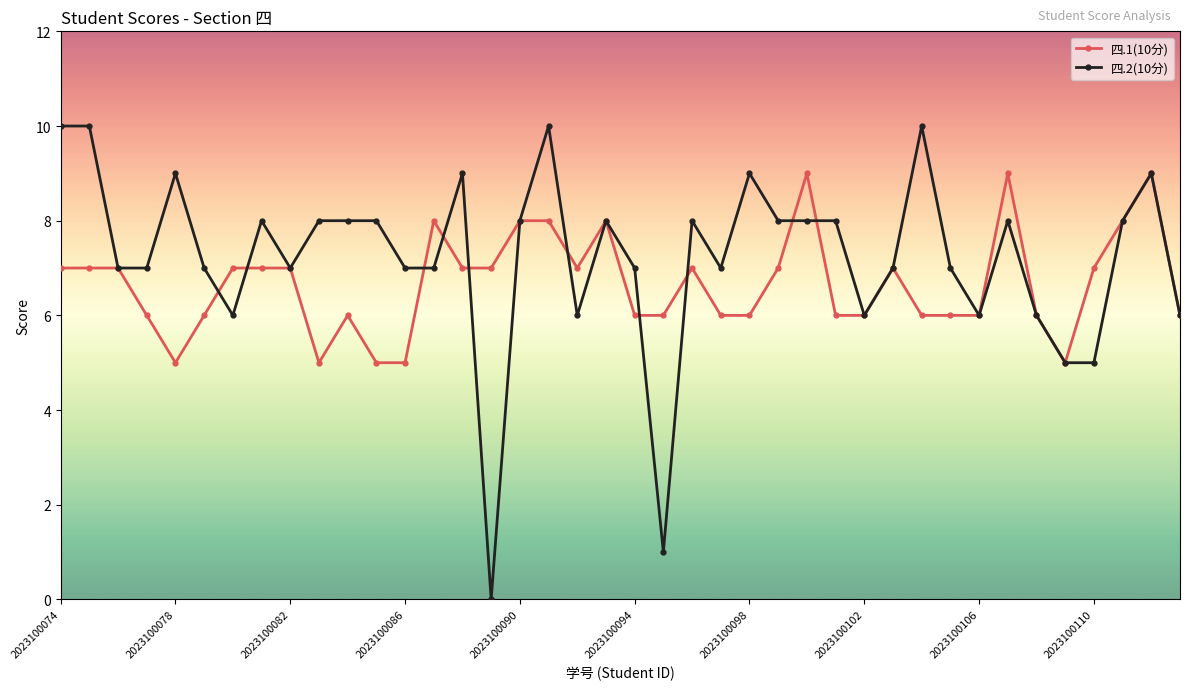

Which series has the largest range (max minus min)?

四.2(10分)